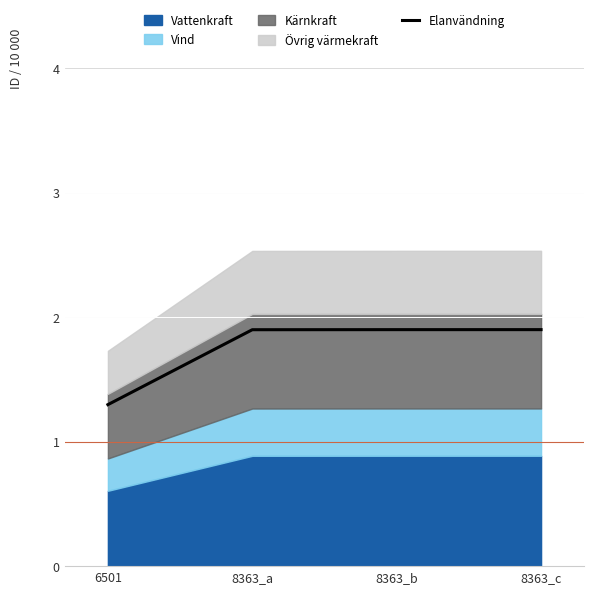

What is the sum of the values at 8363_c and 8363_a?

3.8